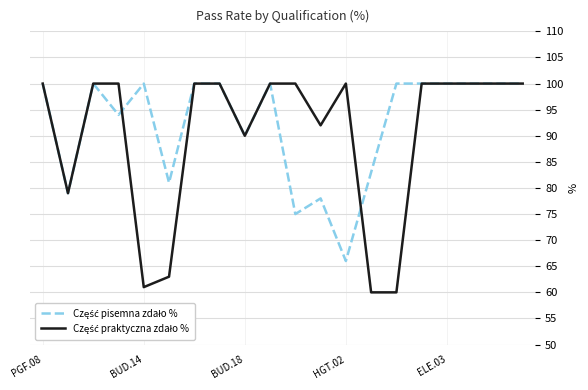

Count the number of categories in the chart.

20